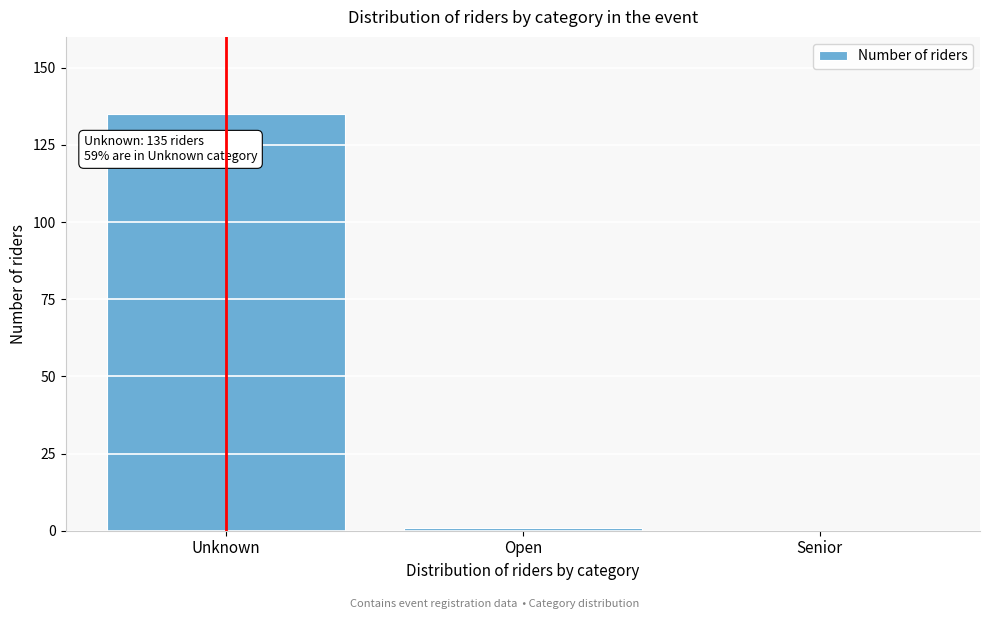

Reading left to right, list all the values displayed in this chart.

Unknown=135	Open=1	Senior=0